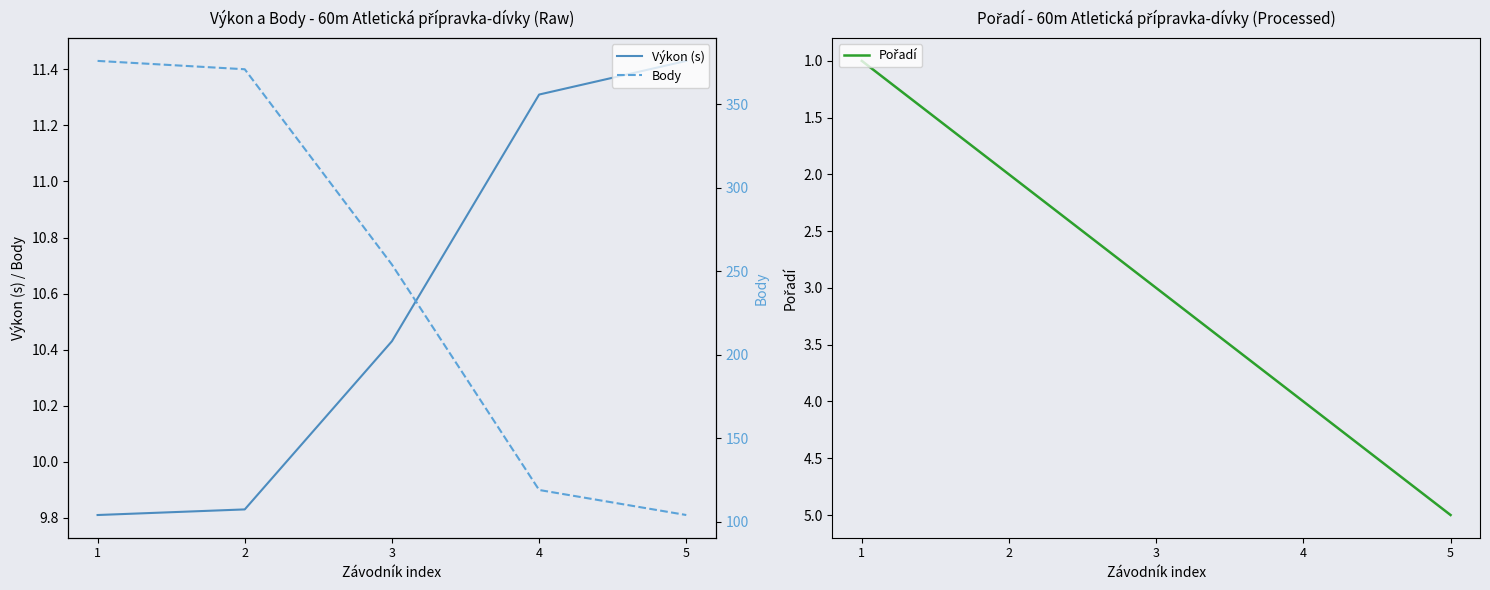

What is the value of the Pořadí point at the 3rd from the left?

3.0